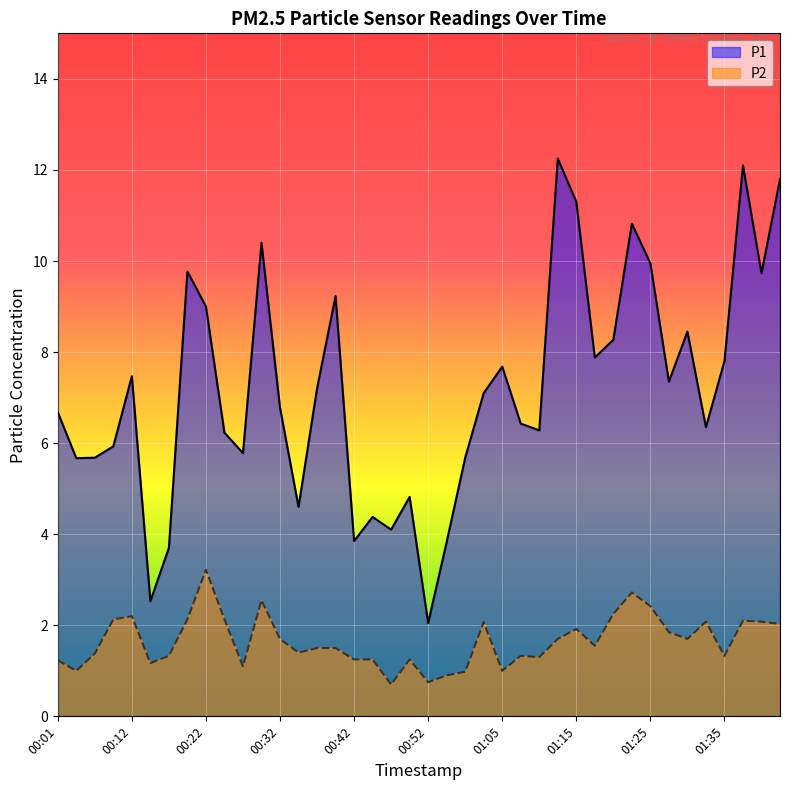

Does the chart display data point markers on the line(s)?

No